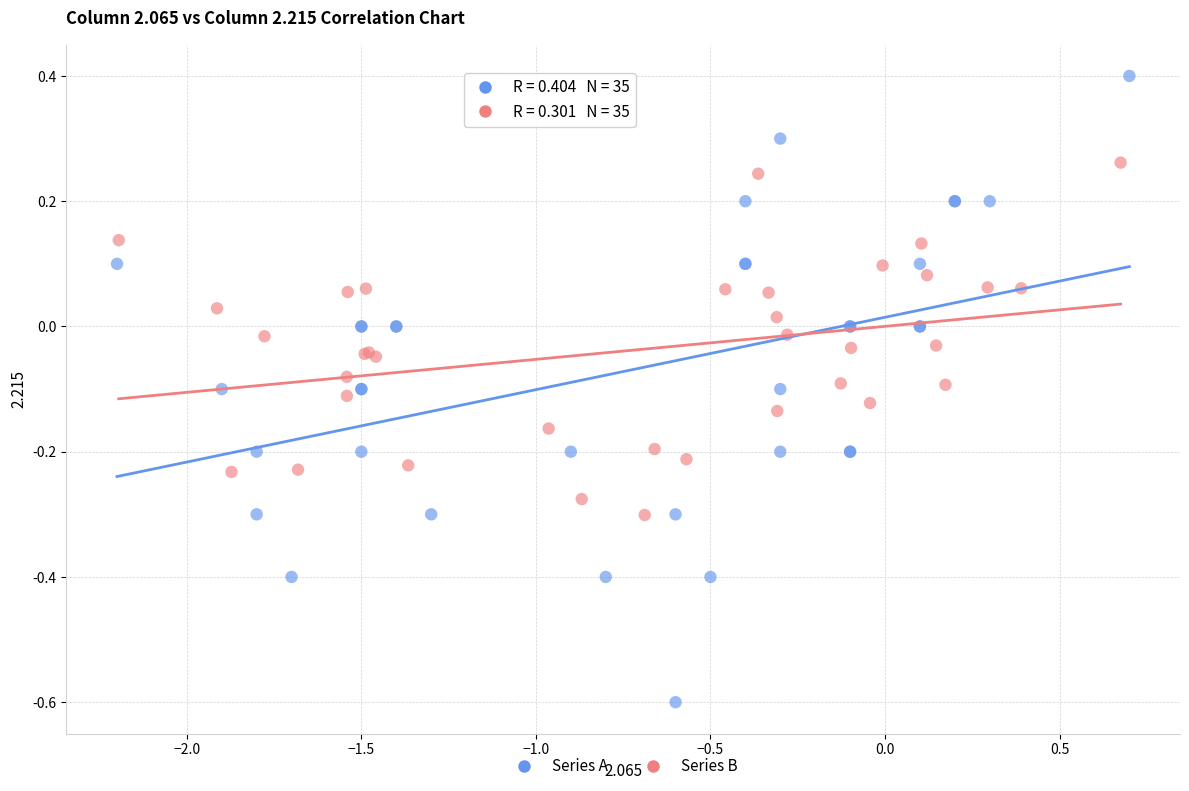

Which series reaches the maximum Y coordinate?

Series A